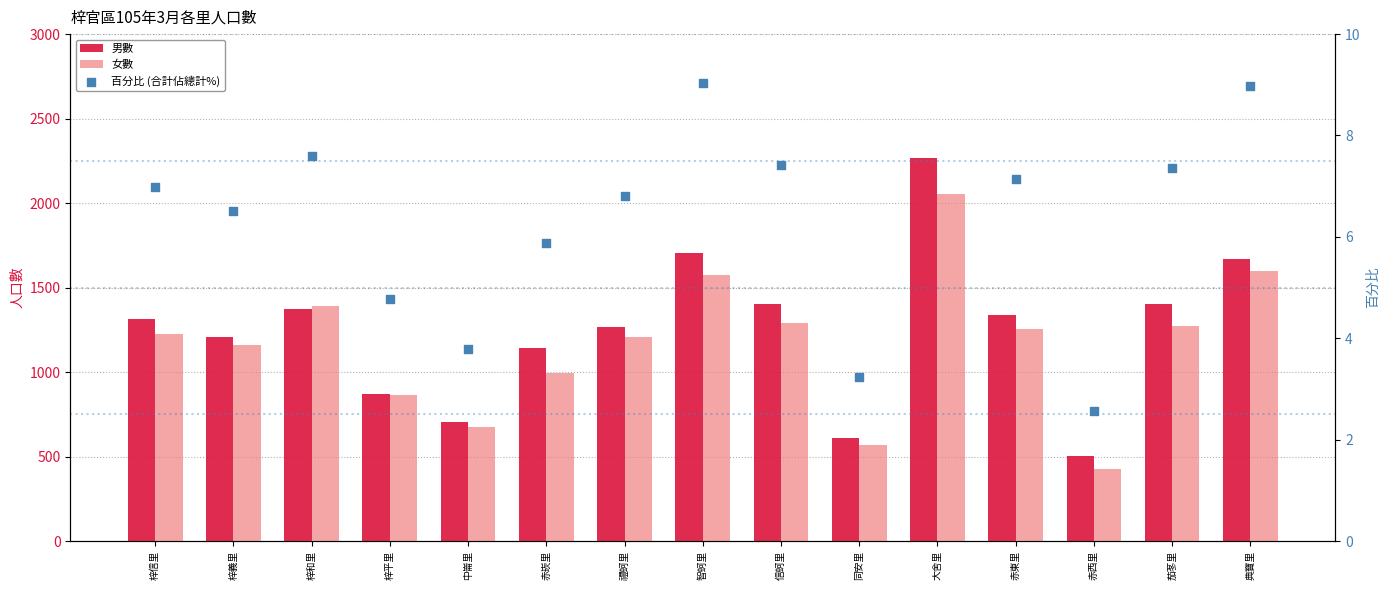

What are all the series names shown in the legend?

男數, 女數, 百分比 (合計佔總計%)